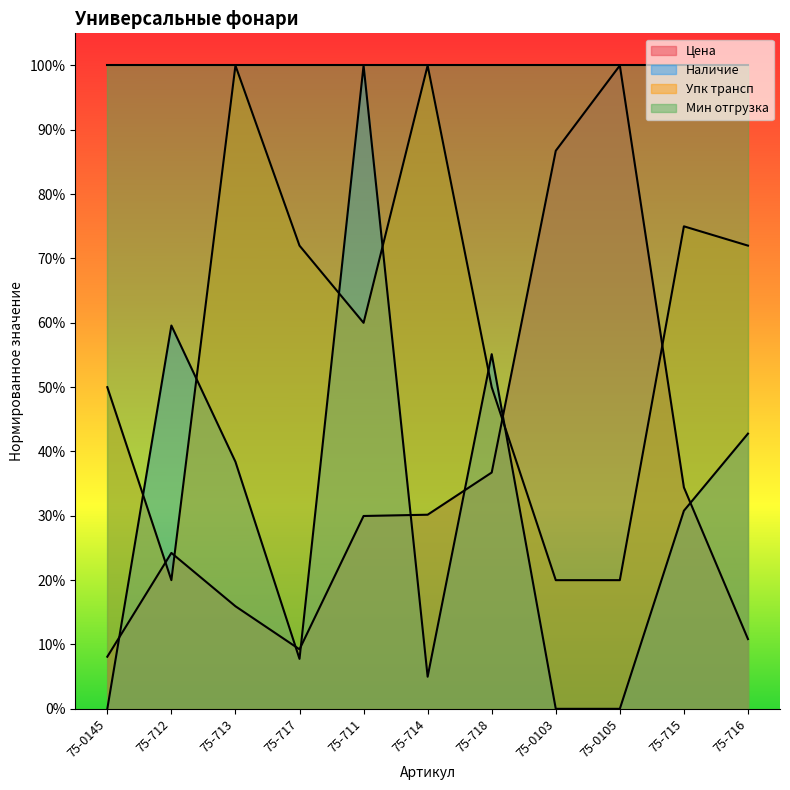

The Цена series shows 1.7 at 75-0105. True or false?

False